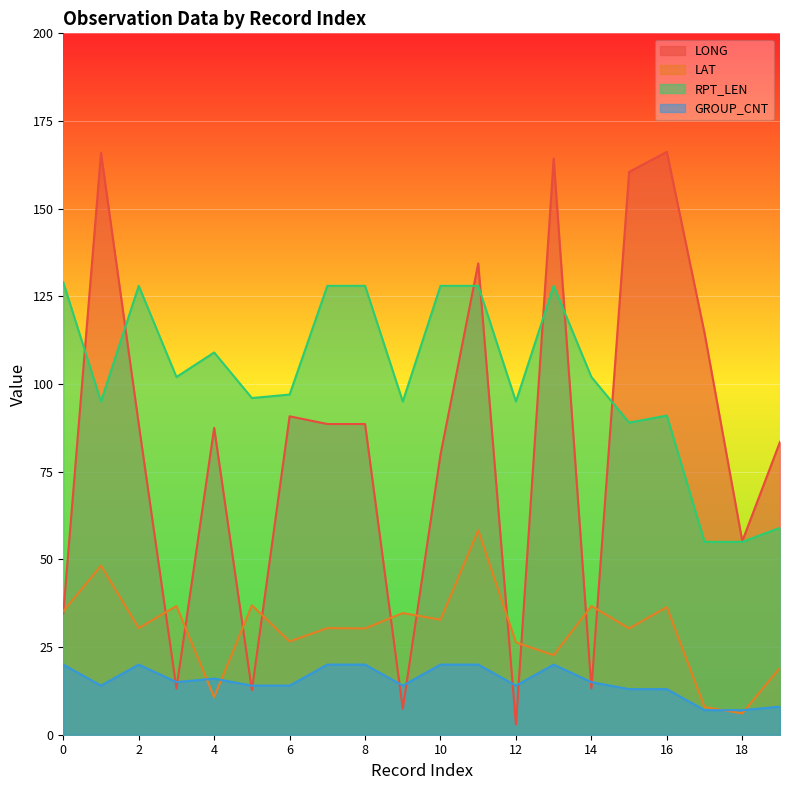

What is the difference between the second highest and minimum values in the LAT series?

42.1